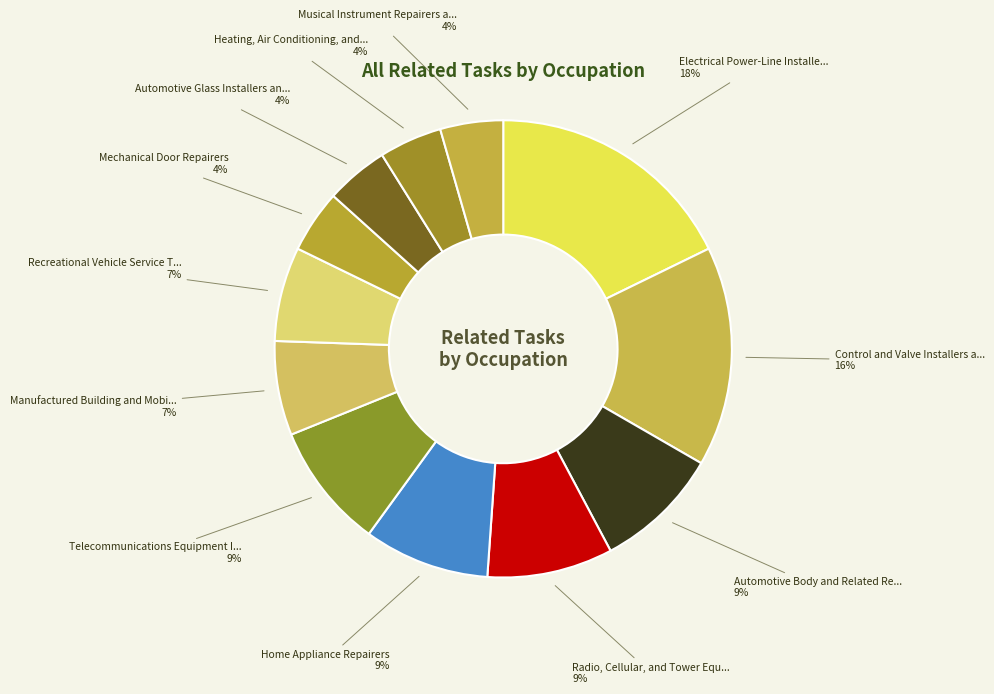

How many segments does this pie chart have?

12